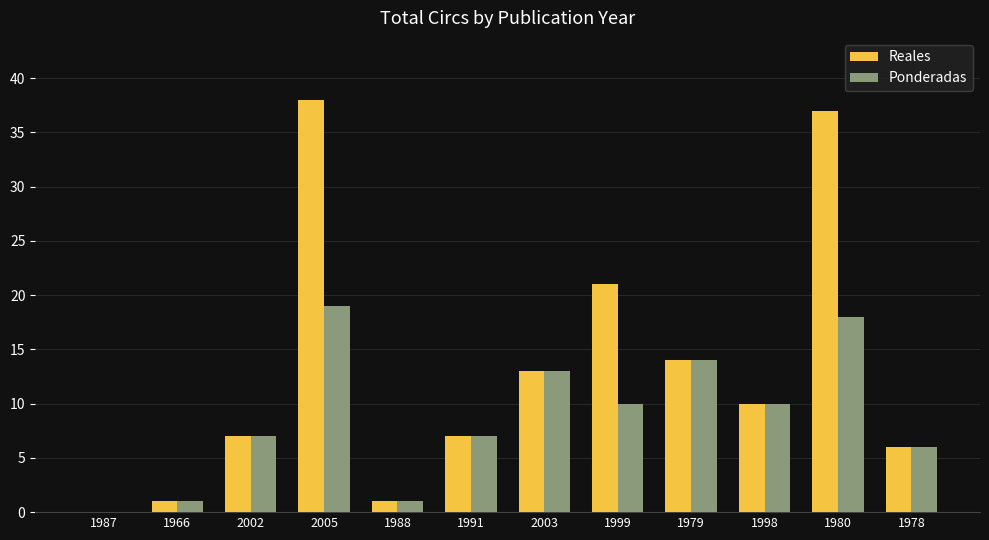

How many distinct data groups are displayed?

2